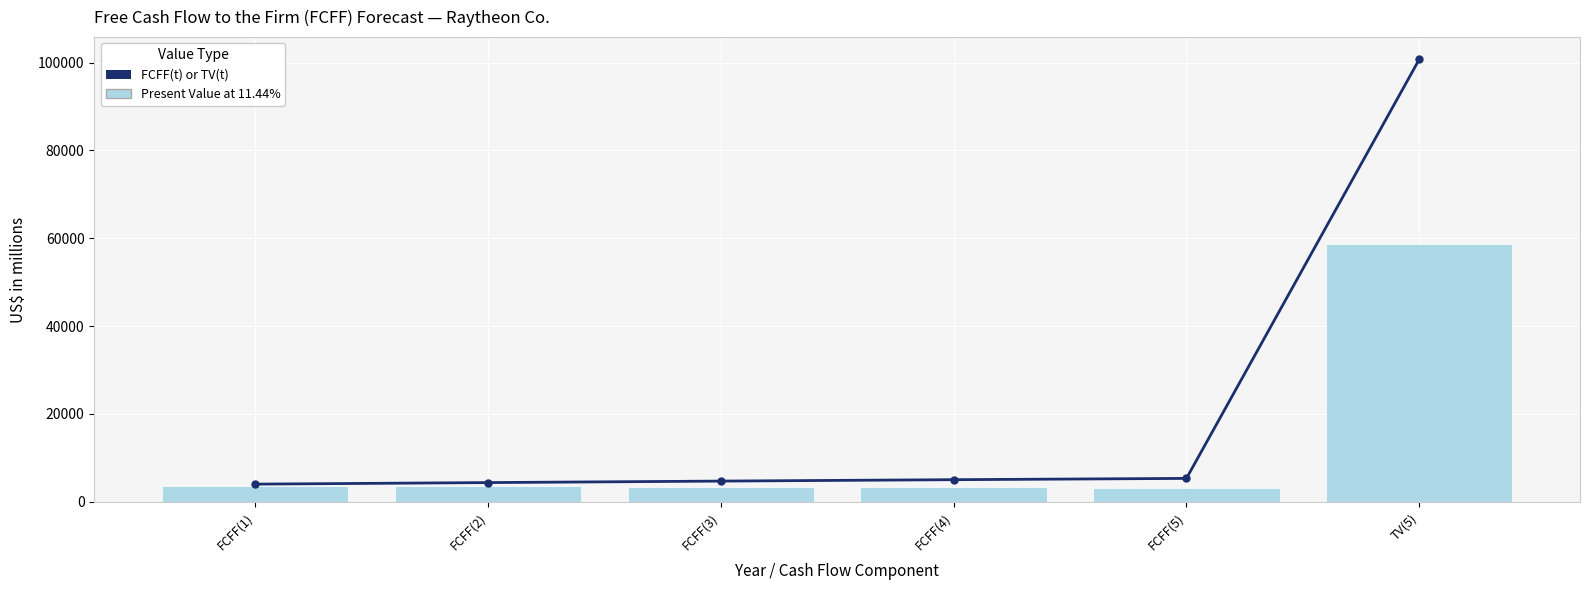

List the series in order of their peak value, highest first.

FCFF(t) or TV(t), Present Value at 11.44%